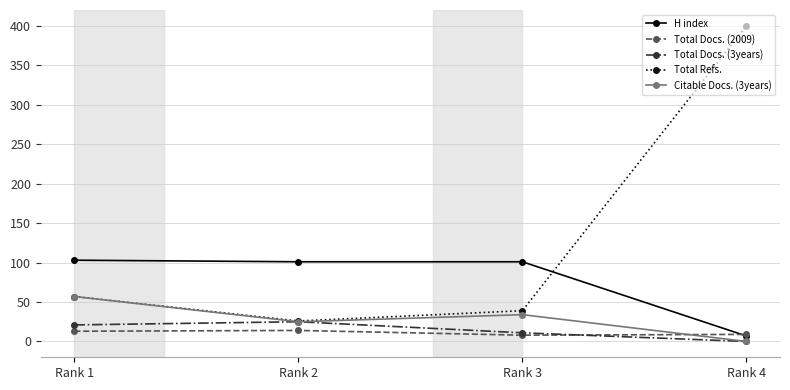

The value of Citable Docs. (3years) at Rank 3 is 55. True or false?

False